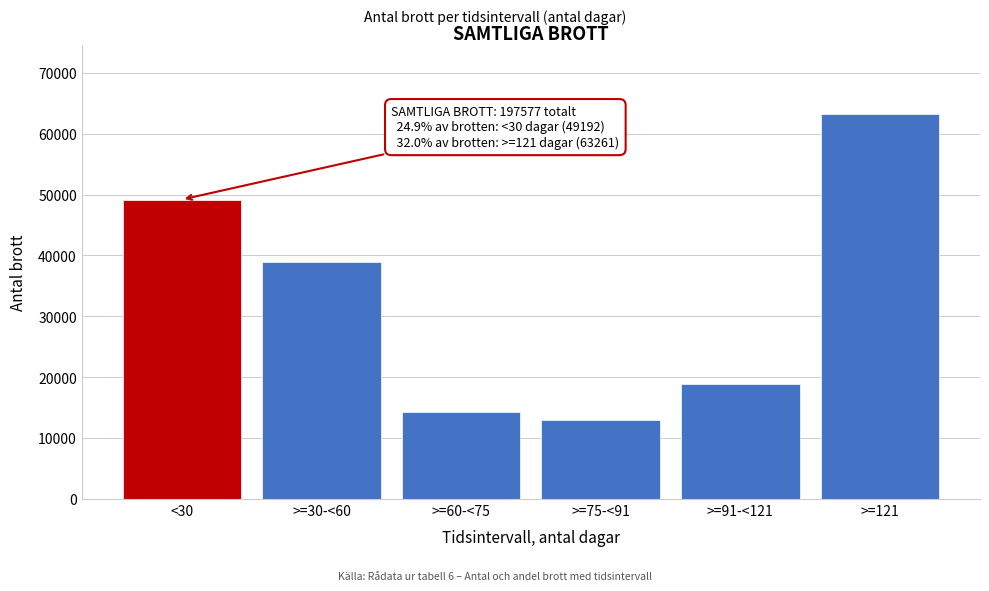

Reading left to right, extract all data points from this chart.

49192	38992	14307	12949	18876	63261